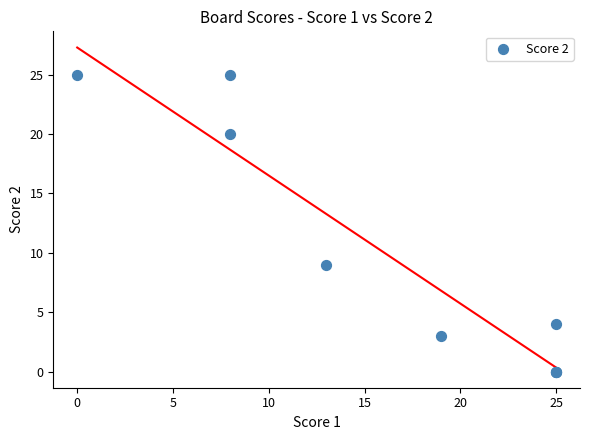

What Y value in the scatter plot is closest to 12?

9